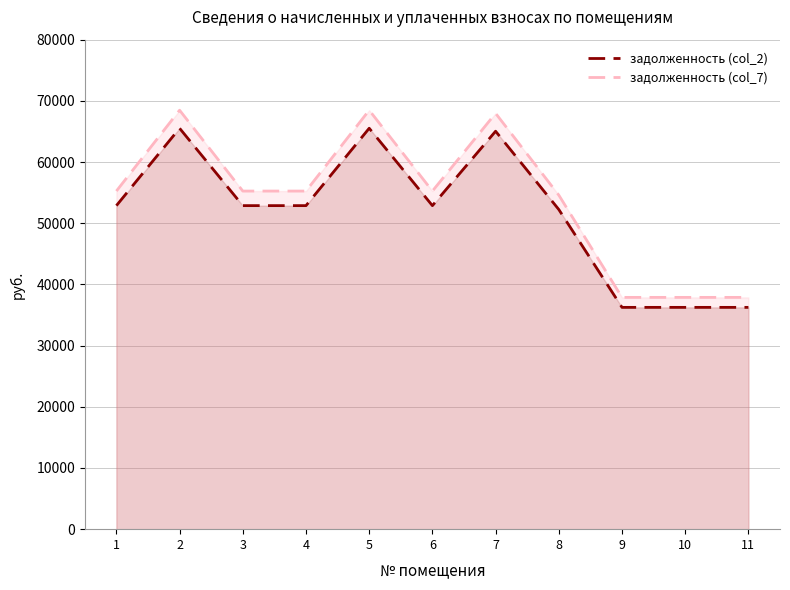

Which category has the highest value in the задолженность (col_2) series?

2